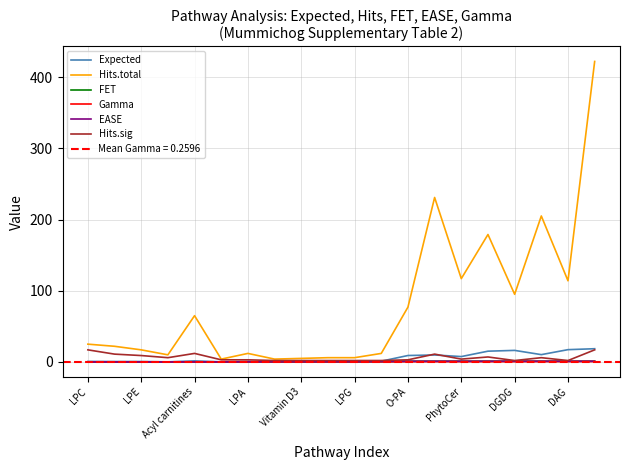

Where is Hits.total nearest to the value 213?

17